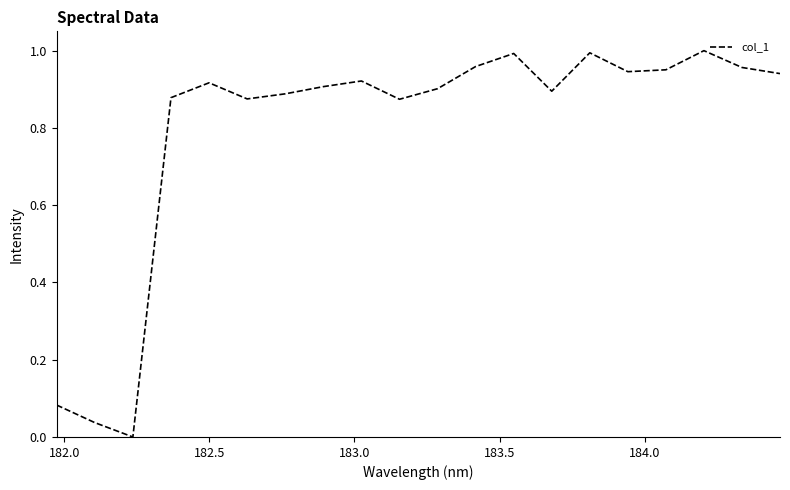

Reading left to right, list all the values displayed in this chart.

0.1	0.0	0.0	0.9	0.9	0.9	0.9	0.9	0.9	0.9	0.9	1.0	1.0	0.9	1.0	0.9	1.0	1.0	1.0	0.9